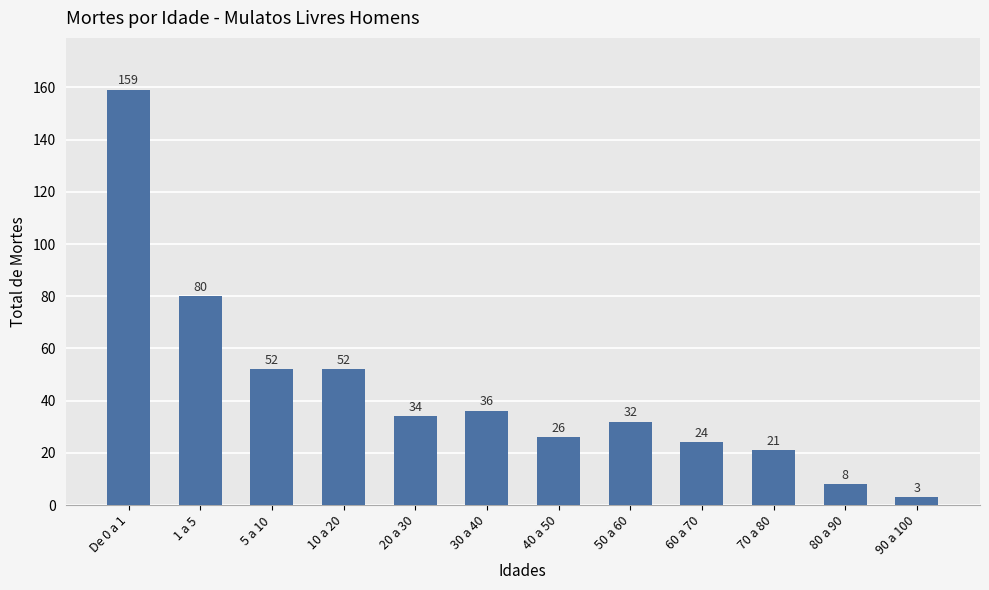

What is the value of the 5th bar from the left?

34